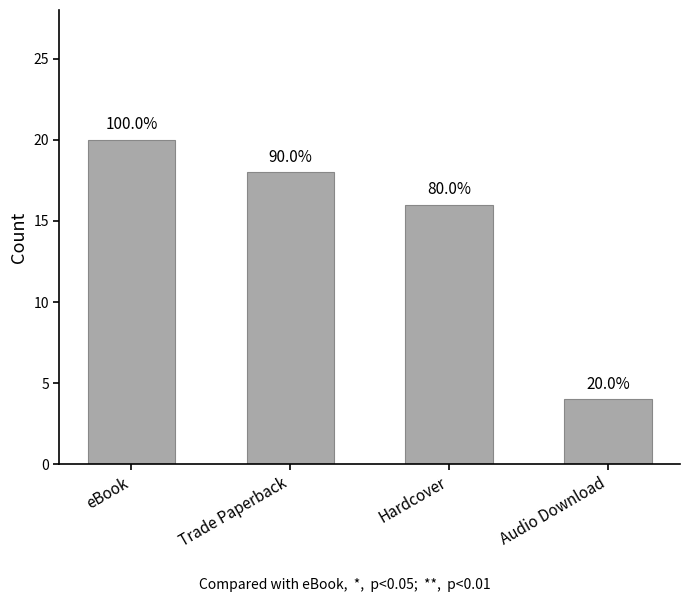

How many bars are there in total?

4